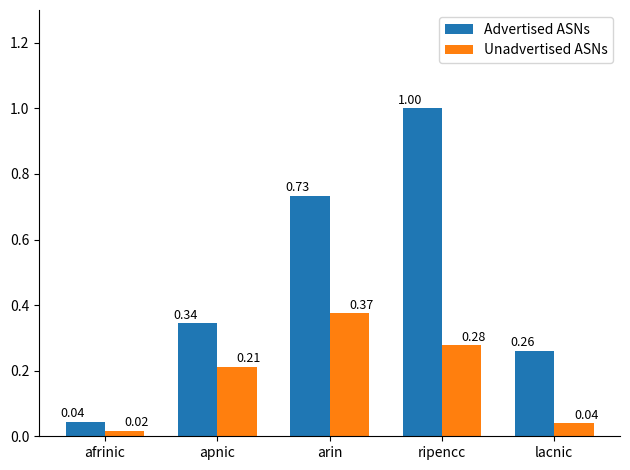

What are all the series names shown in the legend?

Advertised ASNs, Unadvertised ASNs